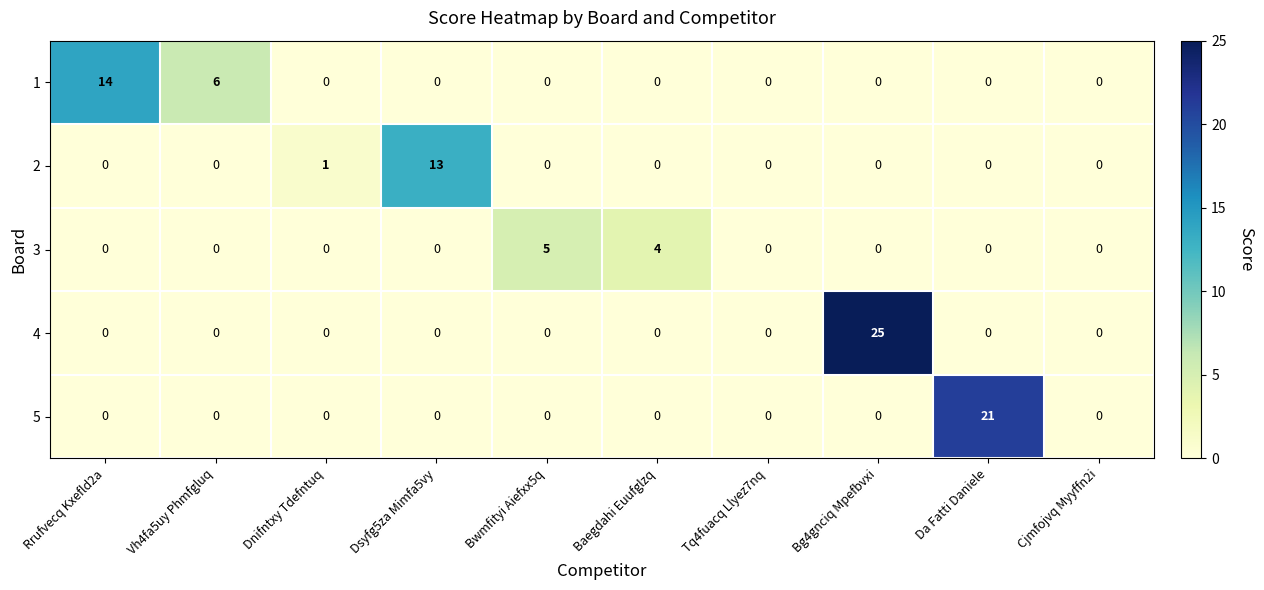

What is the maximum value shown in the chart?

25